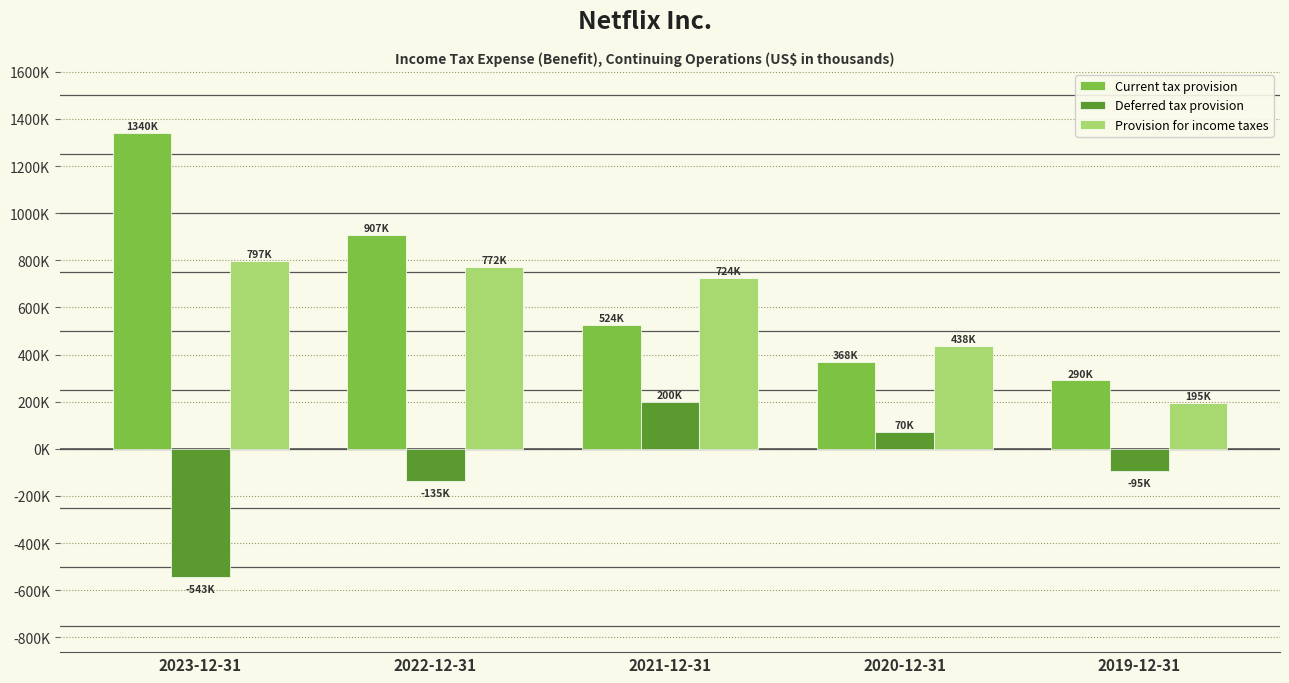

What are all the series names shown in the legend?

Current tax provision, Deferred tax provision, Provision for income taxes